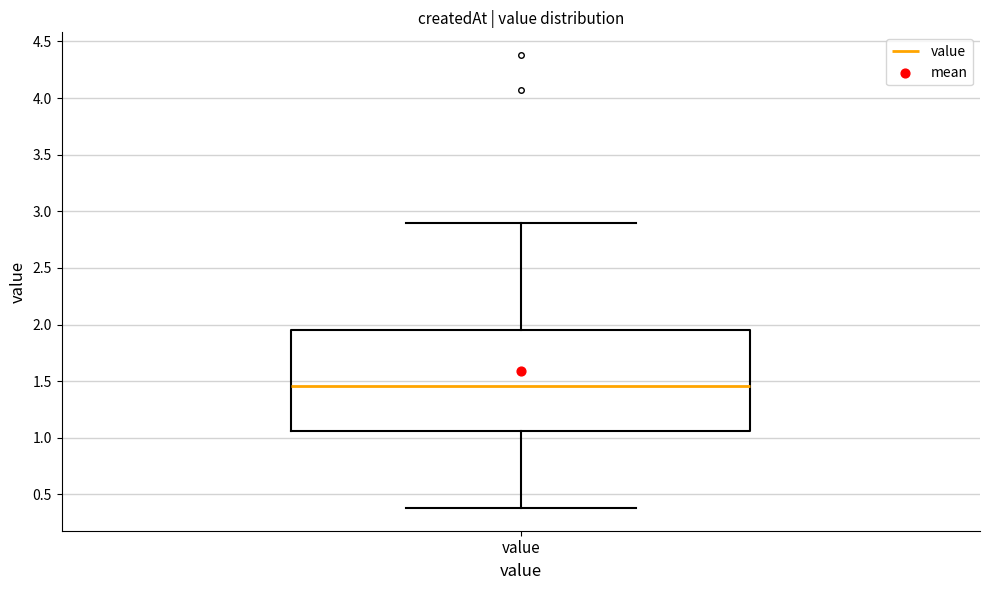

Transcribe this box plot: give where the median line is, the range the box spans, and where the two whiskers end, as read against the y-axis. The values are not printed on the chart, so give them approximately, as read against the axis.

median 1.45, box 1.05 to 1.95, whiskers 0.40 to 2.90